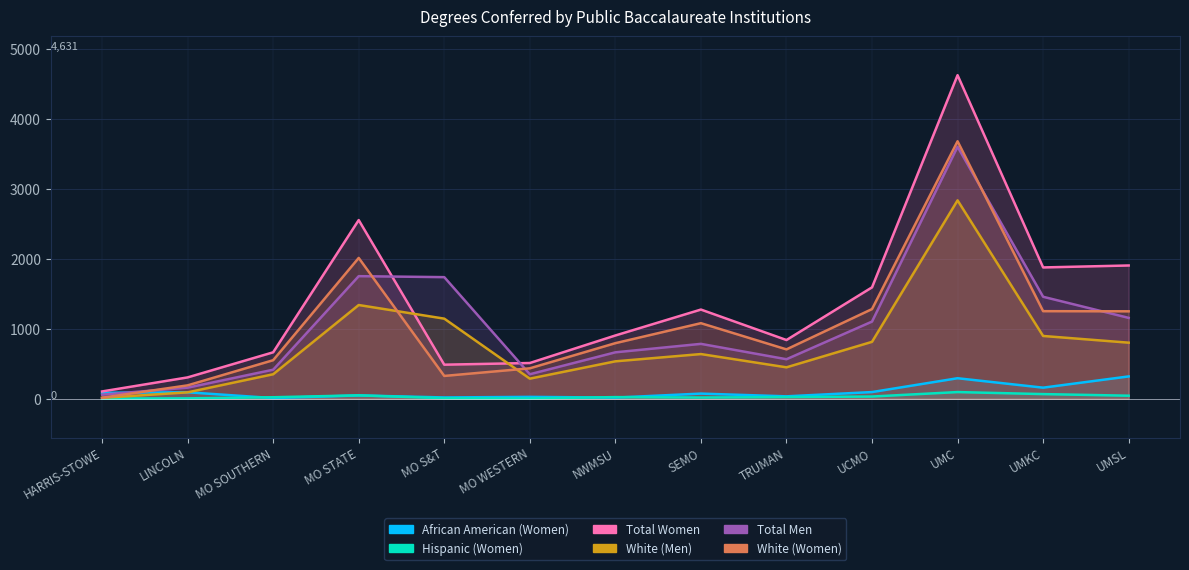

List the series in order of their peak value, highest first.

Total Women, White (Women), Total Men, White (Men), African American (Women), Hispanic (Women)